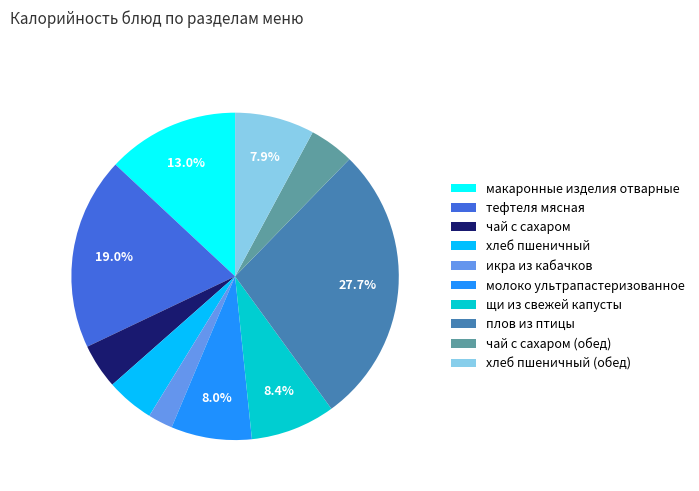

Is it true that макаронные изделия отварные is 5% of the pie?

False